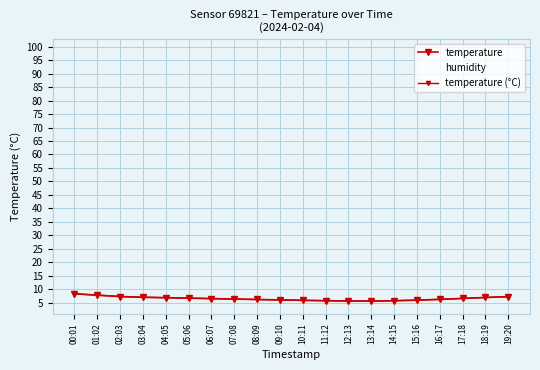

Reading left to right, transcribe all the data shown in this chart.

temperature: 00:01=8.3	01:02=7.8	02:03=7.2	03:04=7.0	04:05=6.8	05:06=6.7	06:07=6.5	07:08=6.3	08:09=6.2	09:10=6.0	10:11=5.8	11:12=5.7	12:13=5.6	13:14=5.5	14:15=5.7	15:16=5.9	16:17=6.2	17:18=6.5	18:19=6.9	19:20=7.2
humidity: 00:01=98.3	01:02=96.3	02:03=94.5	03:04=93.1	04:05=92.3	05:06=91.5	06:07=90.8	07:08=90.2	08:09=89.8	09:10=89.5	10:11=89.3	11:12=89.1	12:13=88.9	13:14=88.8	14:15=89.2	15:16=90.0	16:17=91.1	17:18=92.3	18:19=93.5	19:20=94.8
temperature (°C): 00:01=8.3	01:02=7.8	02:03=7.2	03:04=7.0	04:05=6.8	05:06=6.7	06:07=6.5	07:08=6.3	08:09=6.2	09:10=6.0	10:11=5.8	11:12=5.7	12:13=5.6	13:14=5.5	14:15=5.7	15:16=5.9	16:17=6.2	17:18=6.5	18:19=6.9	19:20=7.2